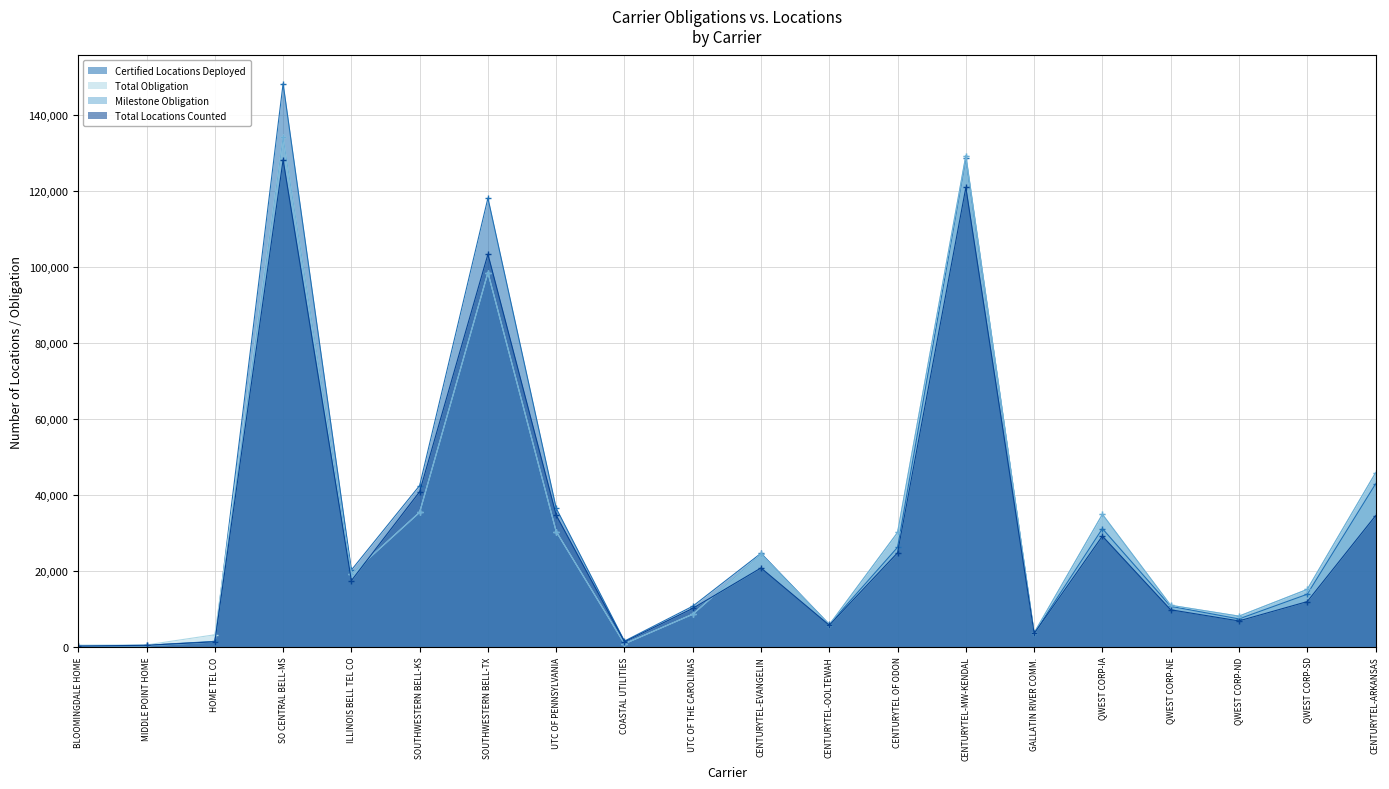

Which category has the highest value in the Milestone Obligation series?

SO CENTRAL BELL-MS